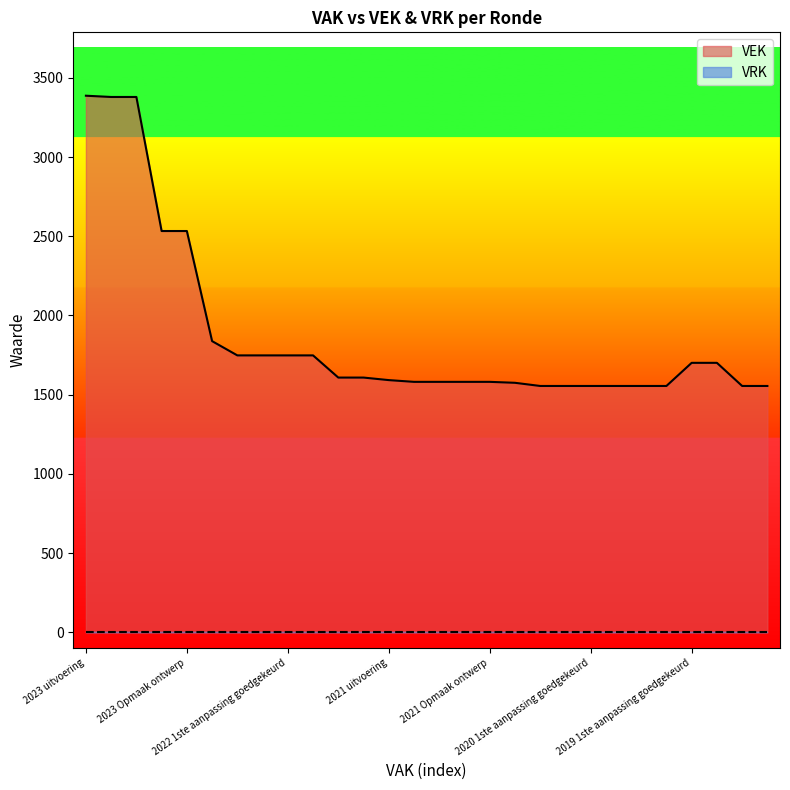

Reading left to right, list all the values displayed in this chart.

2023 uitvoering=3387	2023 1ste aanpassing goedgekeurd=3379	2023 1ste aanpassing ontwerp=3379	2023 Opmaak goedgekeurd=2533	2023 Opmaak ontwerp=2533	2022 uitvoering=1838	2022 2de aanpassing goedgekeurd=1748	2022 2de aanpassing ontwerp=1748	2022 1ste aanpassing goedgekeurd=1748	2022 1ste aanpassing ontwerp=1748	2022 Opmaak goedgekeurd=1608	2022 Opmaak ontwerp=1608	2021 uitvoering=1592	2021 1ste aanpassing goedgekeurd=1581	2021 1ste aanpassing ontwerp=1581	2021 Opmaak goedgekeurd=1581	2021 Opmaak ontwerp=1581	2020 uitvoering=1575	2020 2de aanpassing goedgekeurd=1555	2020 2de aanpassing ontwerp=1555	2020 1ste aanpassing goedgekeurd=1555	2020 1ste aanpassing ontwerp=1555	2020 Opmaak goedgekeurd=1555	2020 Opmaak ontwerp=1555	2019 1ste aanpassing goedgekeurd=1701	2019 1ste aanpassing ontwerp=1701	2019 opmaak goedgekeurd=1555	2019 opmaak ontwerp=1555